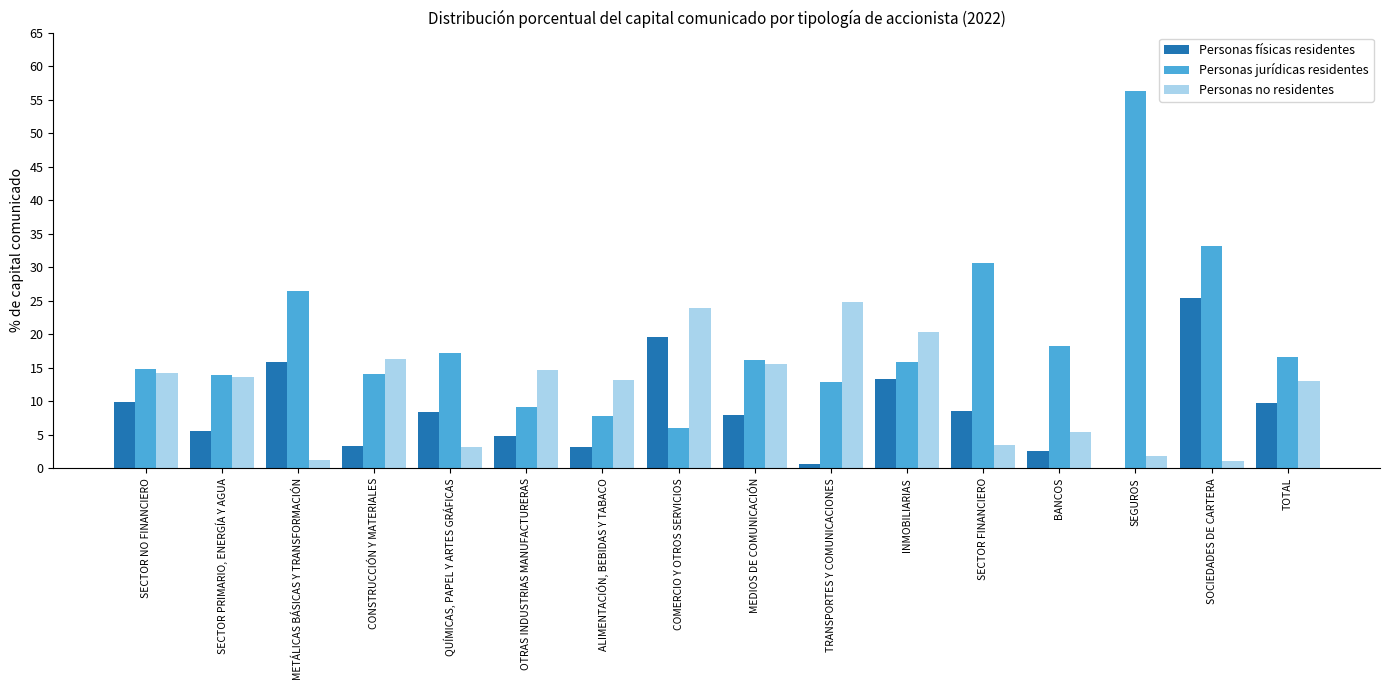

The value of Personas jurídicas residentes at SEGUROS is 56.2. True or false?

True